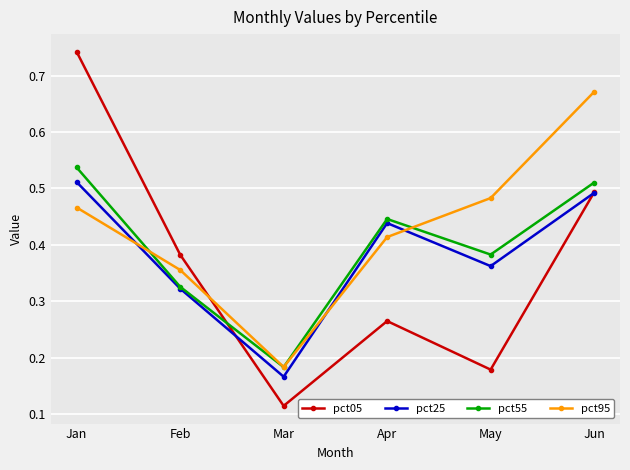

Rank the series by their average value, from lowest to highest.

pct05, pct25, pct55, pct95